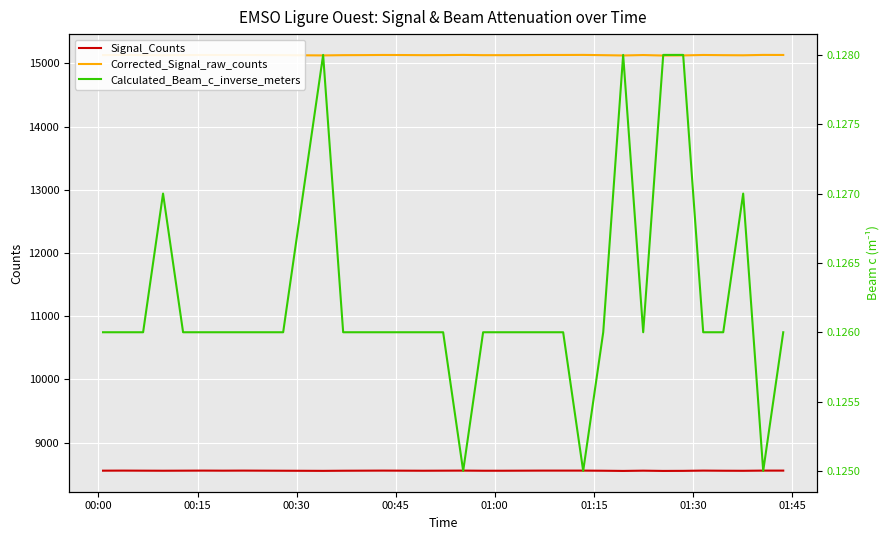

Which series has the largest total across all categories?

Corrected_Signal_raw_counts